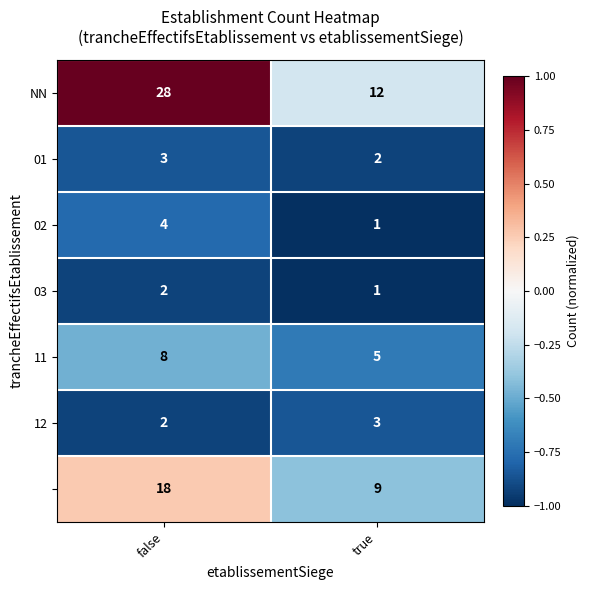

At which category is the sum across all series the highest?

false